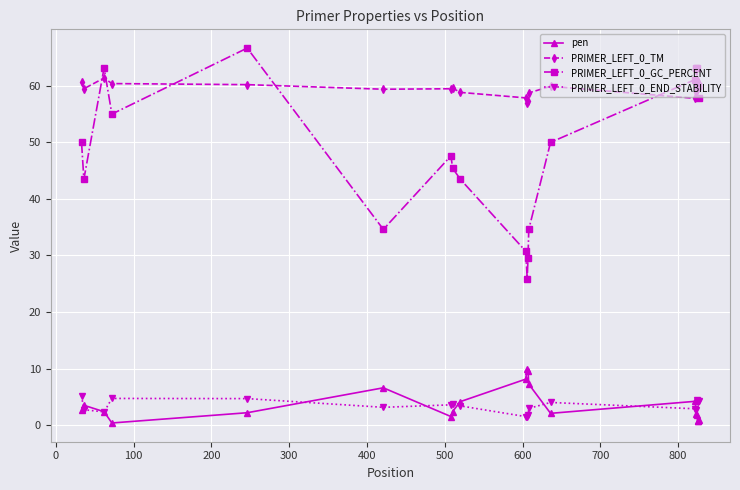

What is the value of the PRIMER_LEFT_0_TM point at the 18th from the left?

60.8